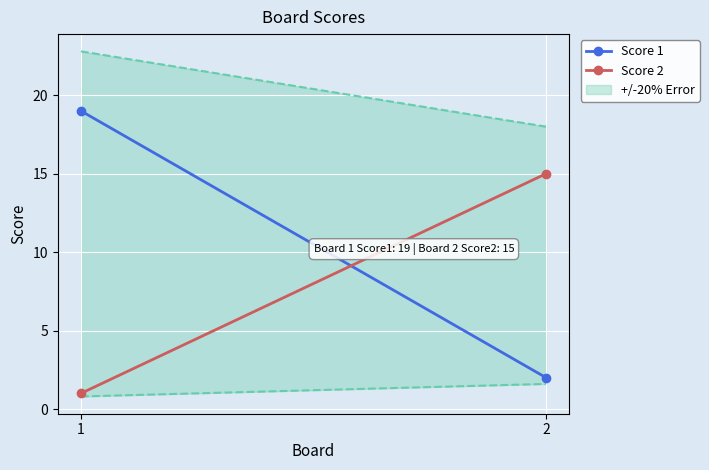

How many data points does each series have?

2